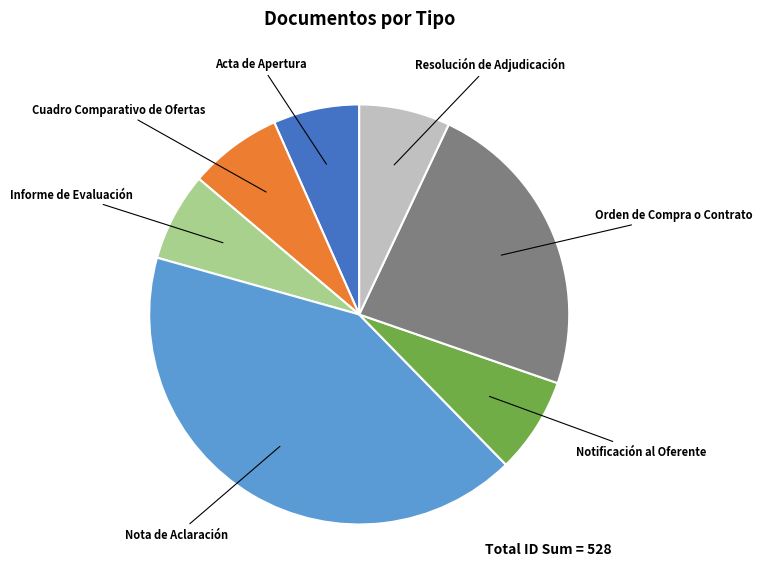

Is there any slice that represents more than half of the pie?

No